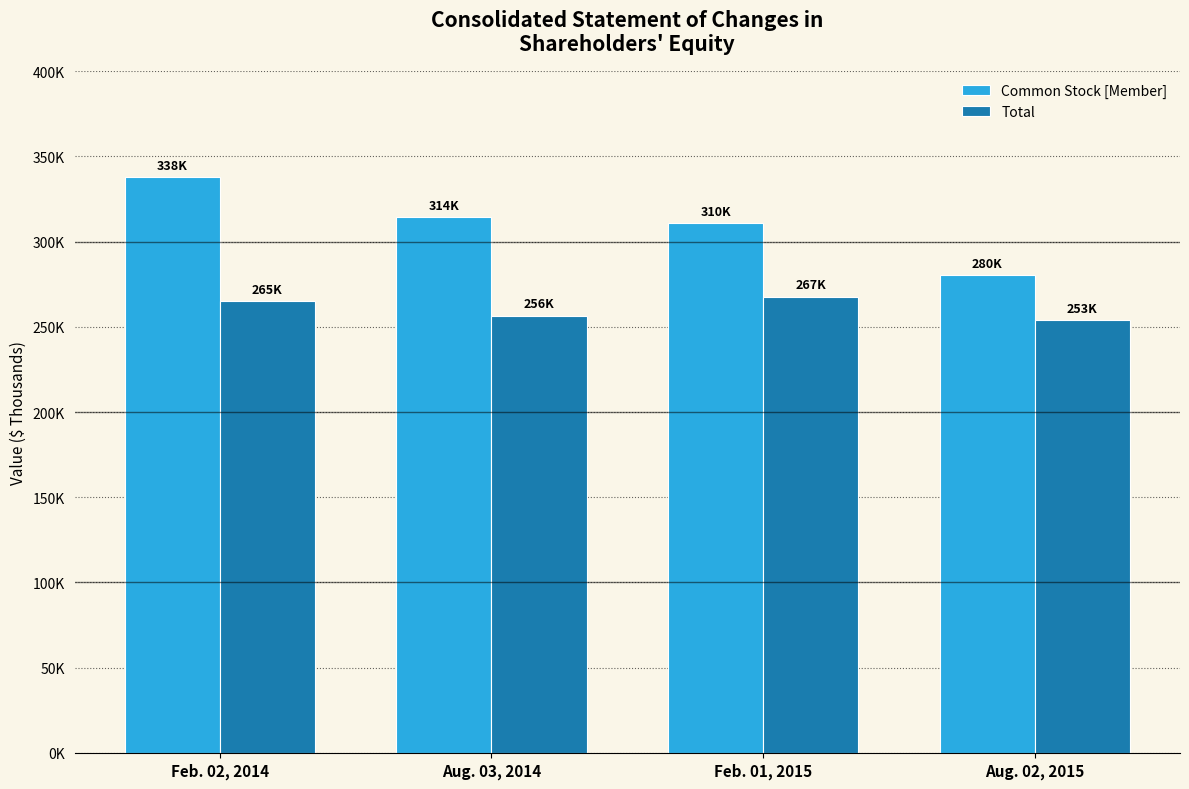

What are all the series names shown in the legend?

Common Stock [Member], Total